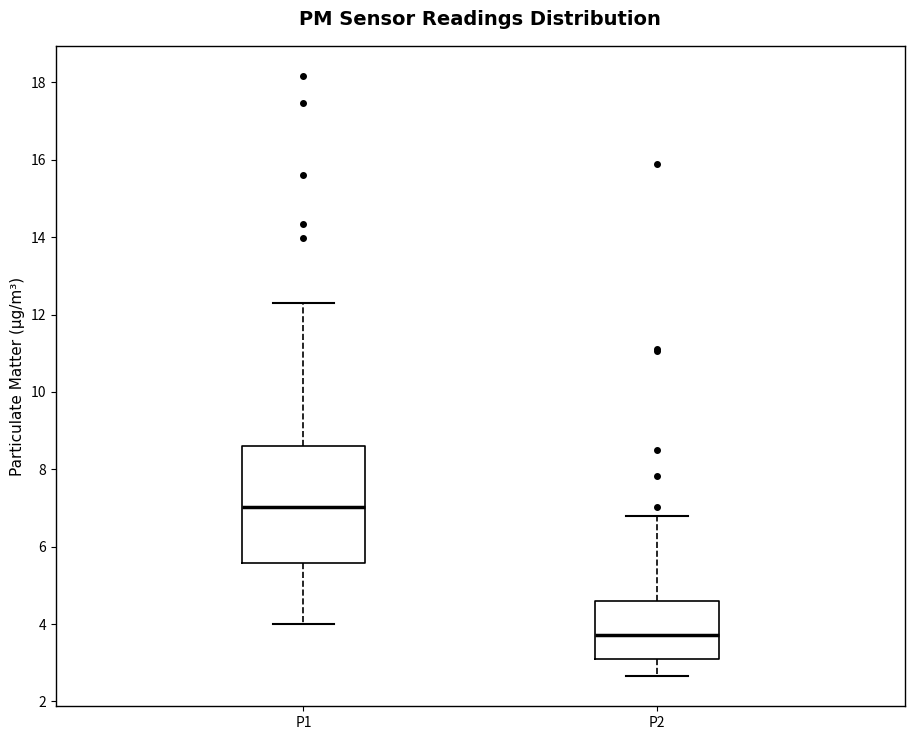

Comparing the boxes themselves (not the whiskers), which one is the tallest?

P1